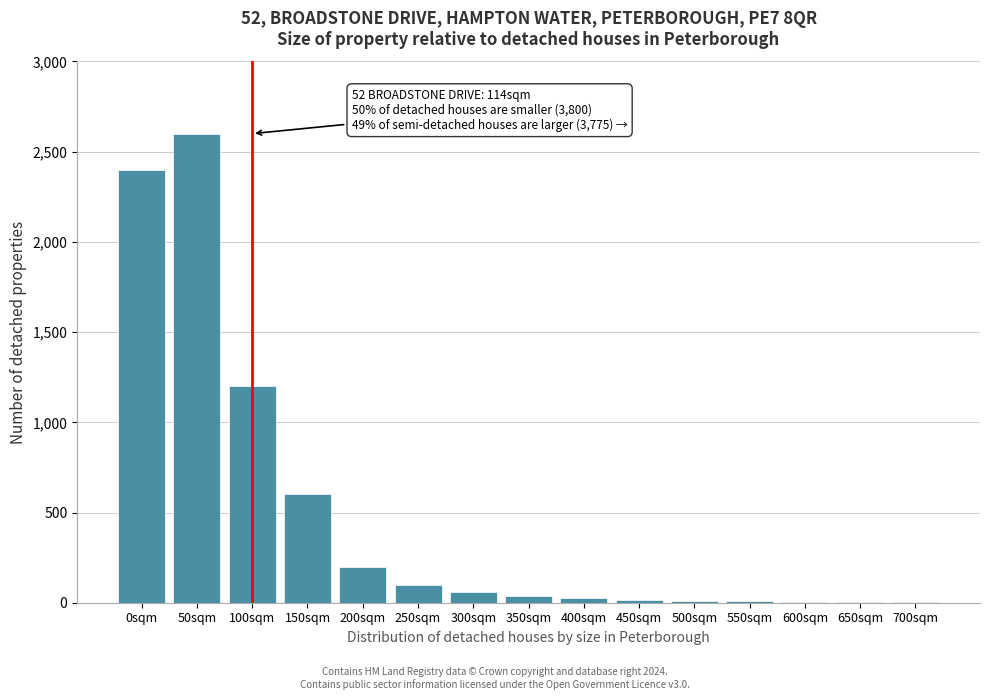

What is the ratio of the value at 0sqm to the value at 100sqm?

2.0